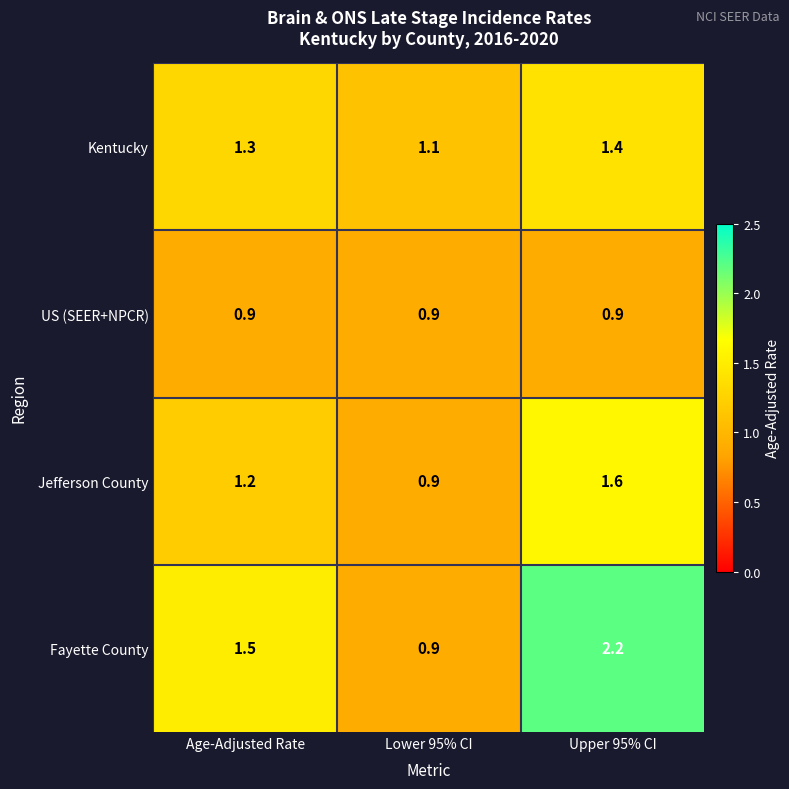

How many series are shown in this chart?

4